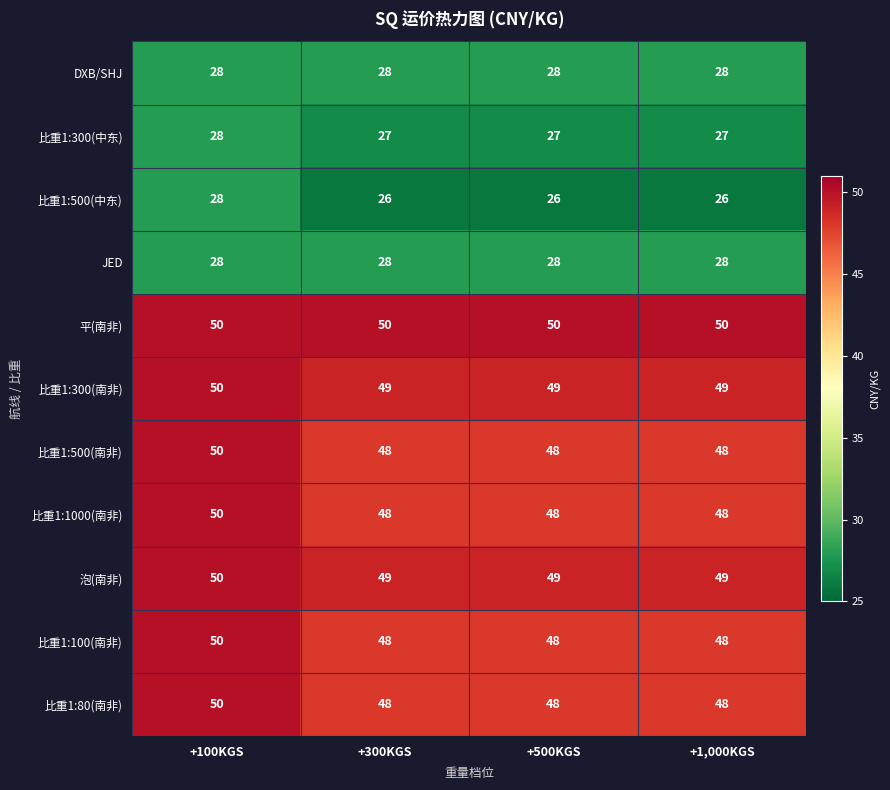

What is the sum of all DXB/SHJ values?

112